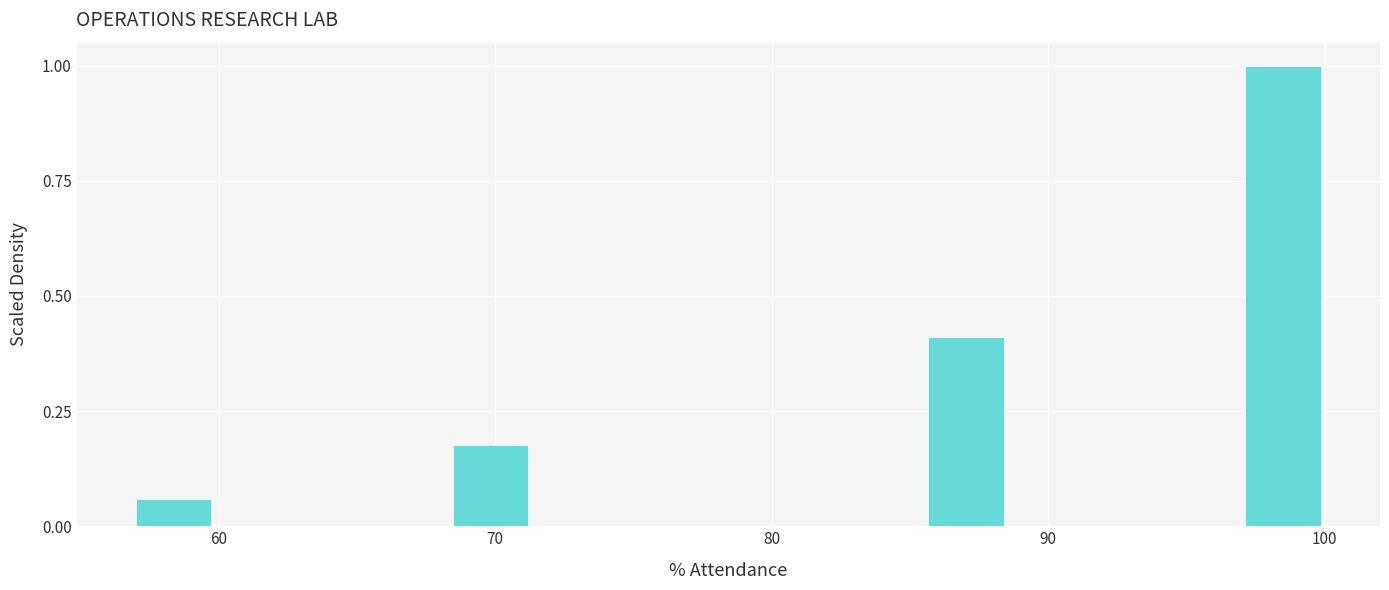

Around what value on the x-axis is the tallest bar? Give the approximate position of its centre, as read against the axis.

98